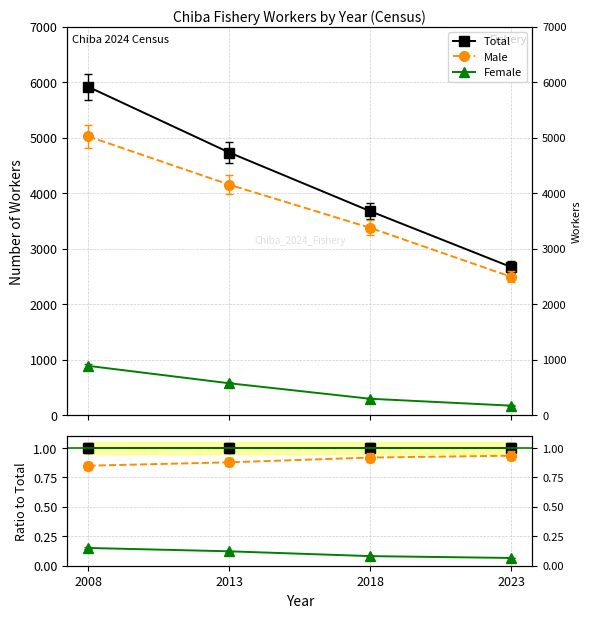

Is it true that Female equals 0.1 at 2013?

True